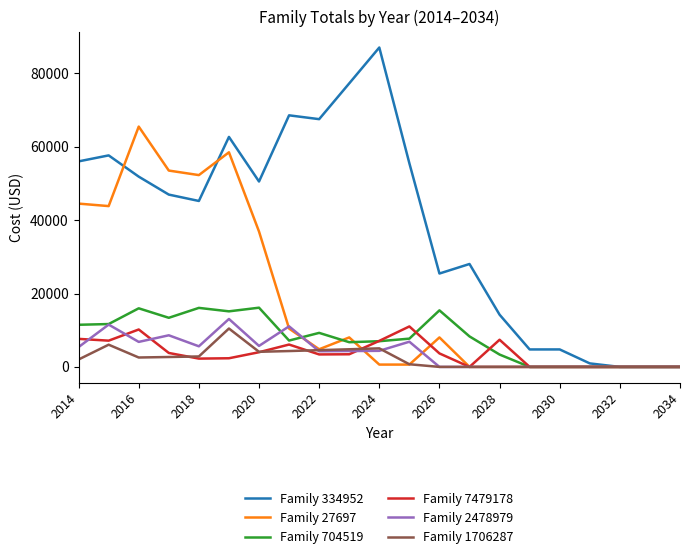

What is the maximum value shown in the chart?

87029